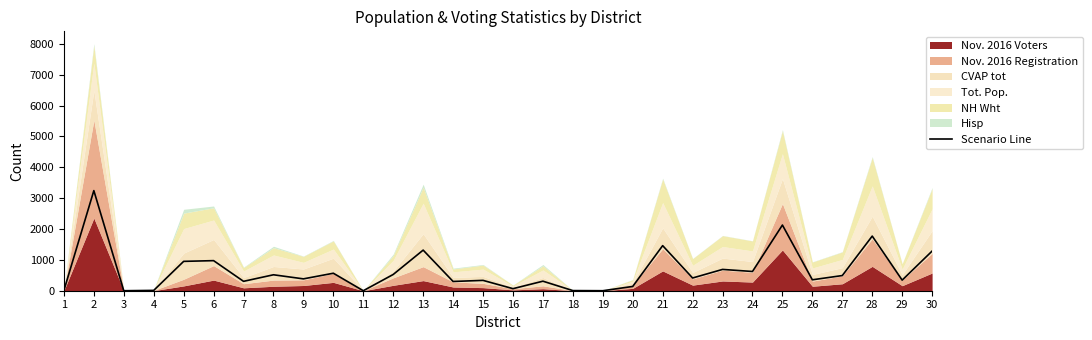

What is the difference between the maximum and second lowest values?

3244.9